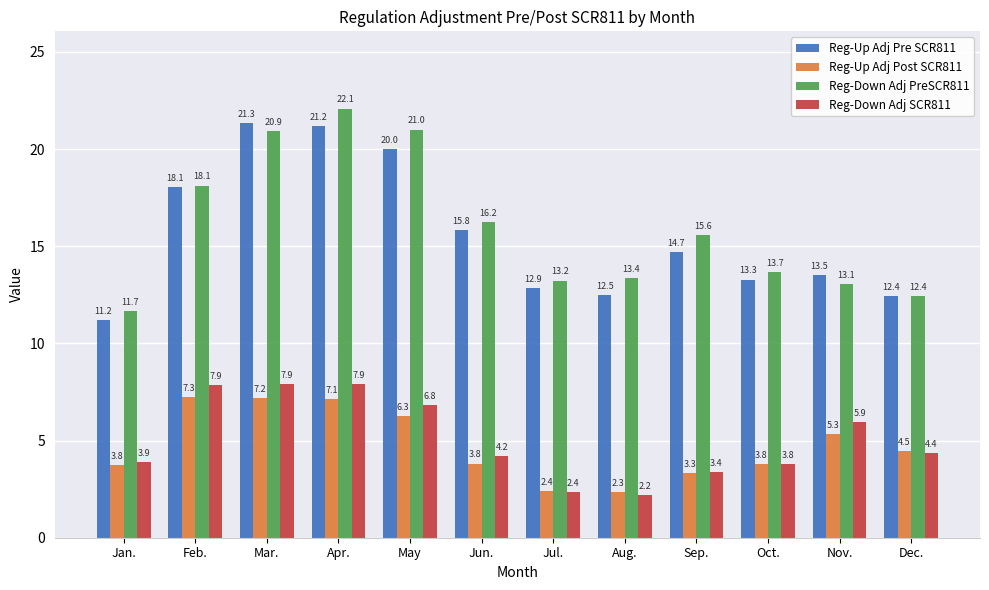

Which category has the highest value in the Reg-Down Adj PreSCR811 series?

Apr.